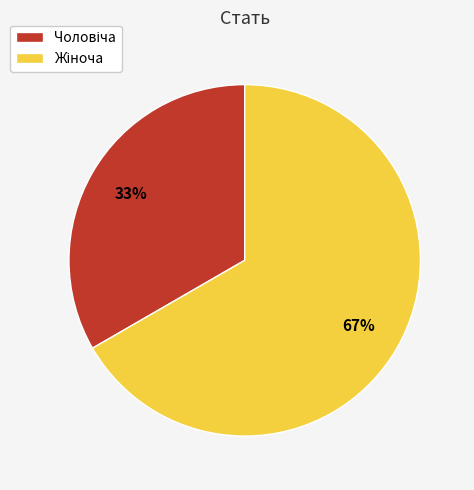

To the nearest percent, what is the average slice percentage?

50%